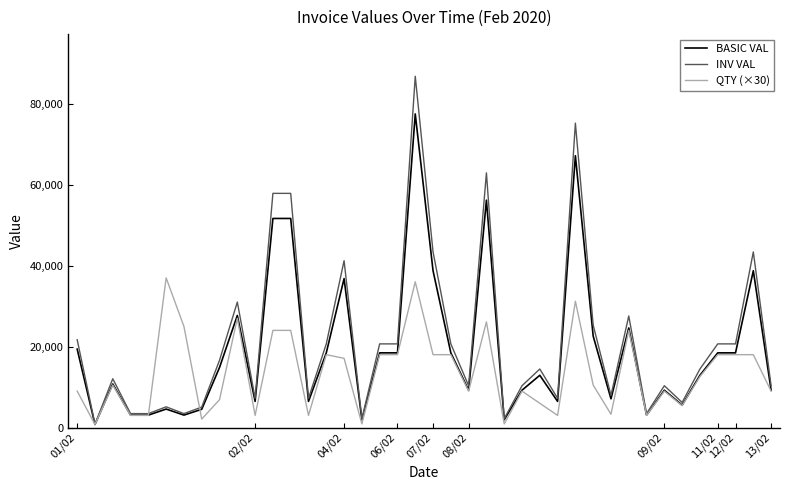

What is the greatest value displayed?

86755.2